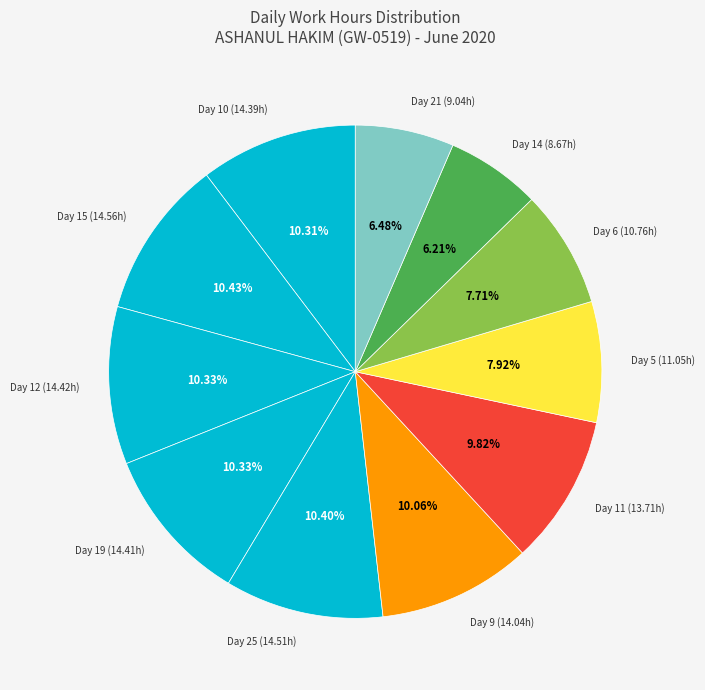

Count the number of slices in the pie.

11